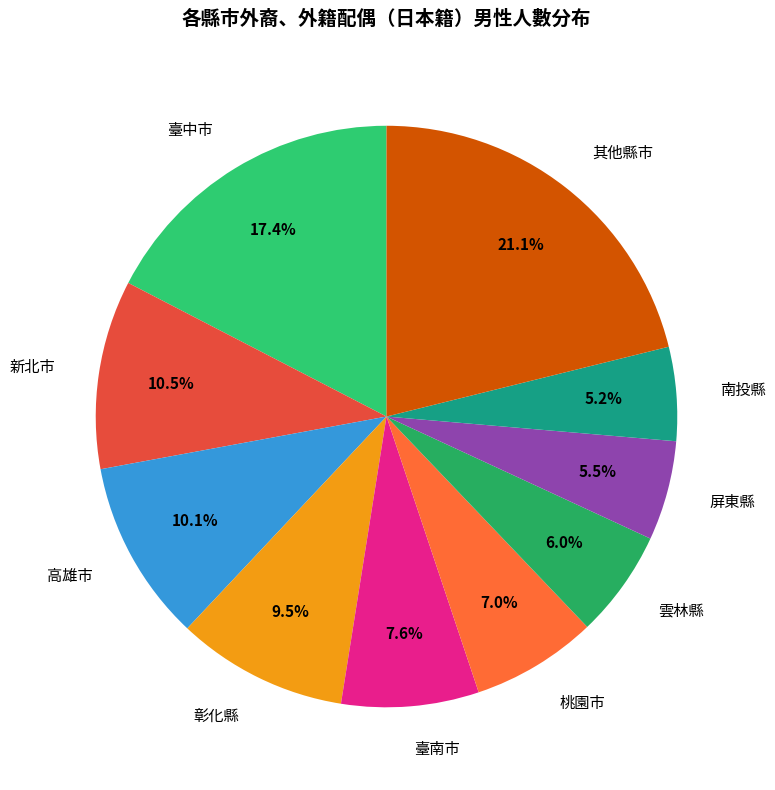

What portion of the pie excludes 新北市?

89.5%